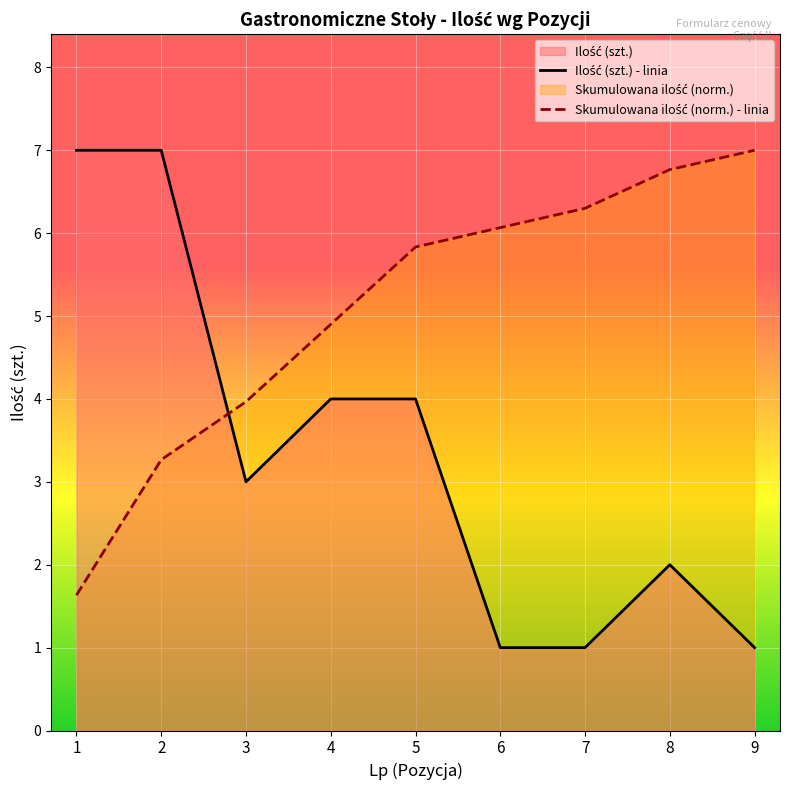

Is it true that Ilość (szt.) - linia equals 0.4 at 7?

False